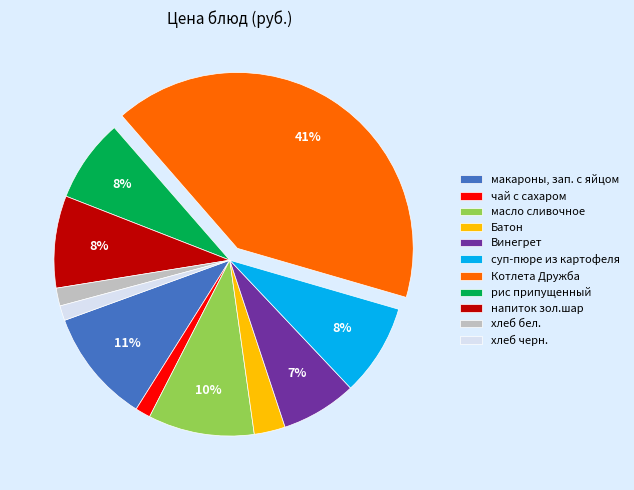

To the nearest percent, what percentage of the pie is Винегрет?

7%